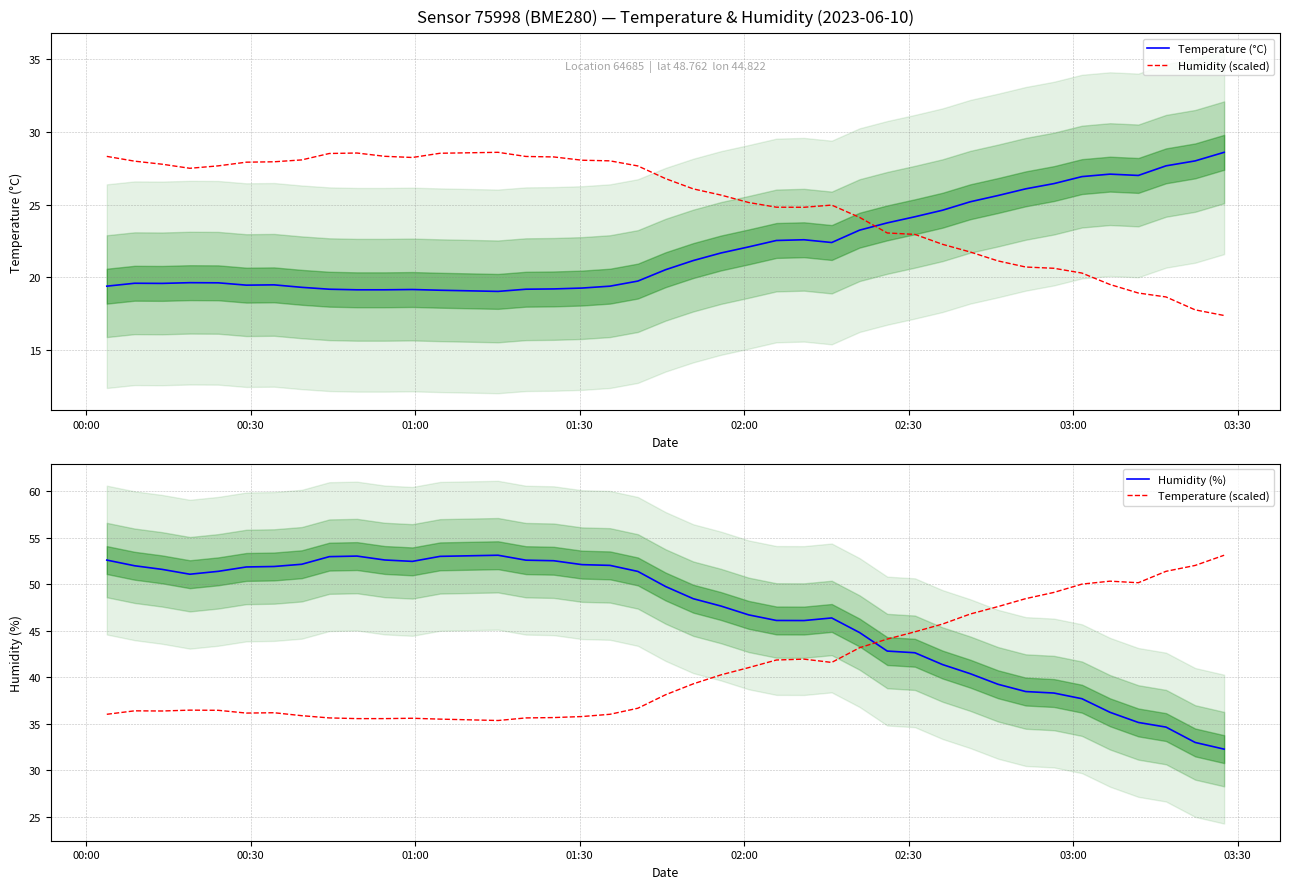

At how many categories does at least one series exceed 33?

40